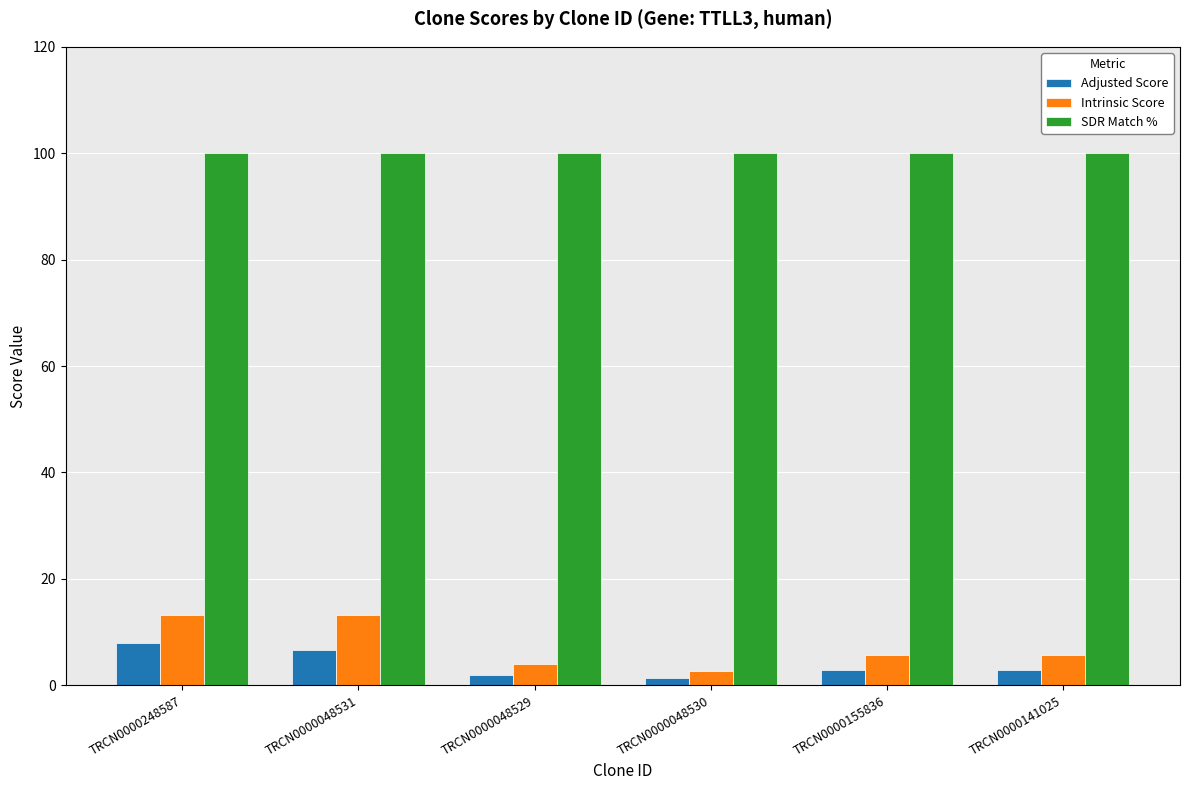

What is the difference between the highest and lowest values at TRCN0000048531?

93.4